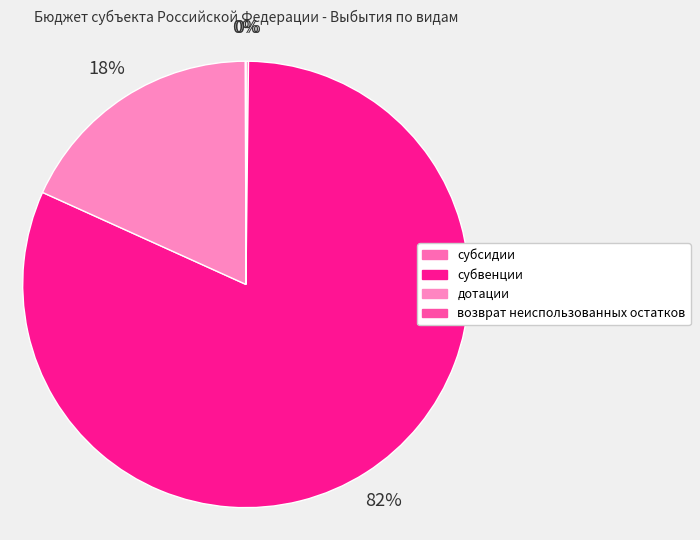

The субвенции slice represents 95% of the pie. True or false?

False